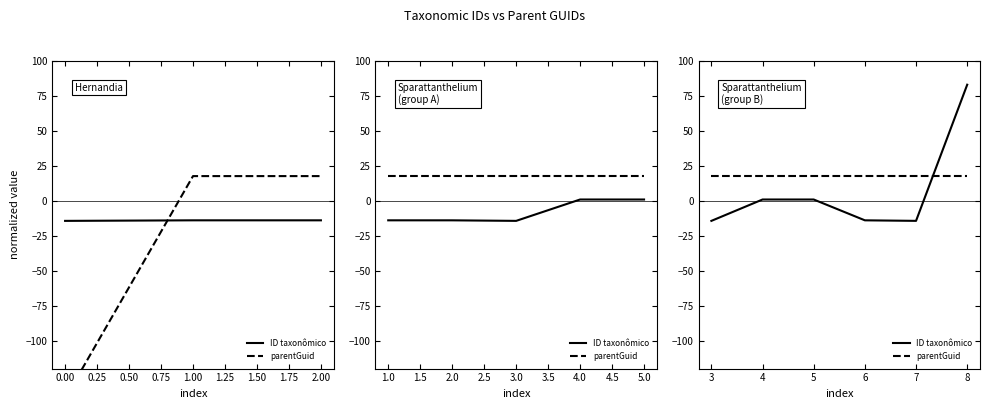

Which series has the largest total across all categories?

parentGuid